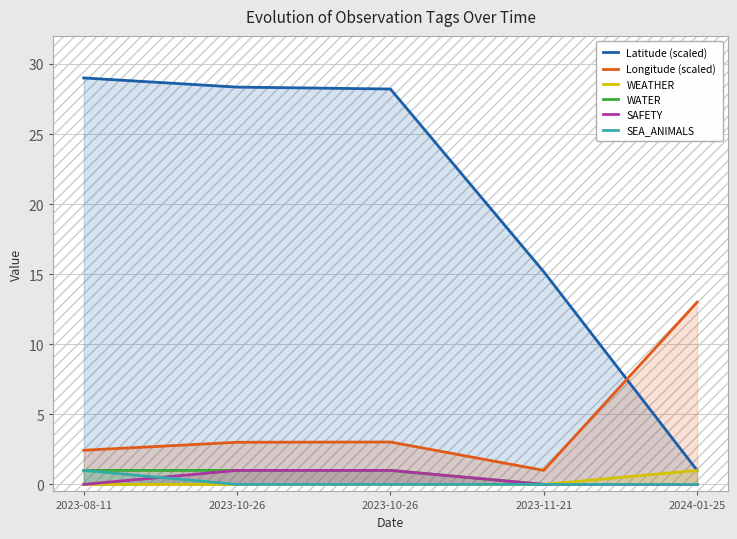

Rank the series by their maximum value, from lowest to highest.

WEATHER, WATER, SAFETY, SEA_ANIMALS, Longitude (scaled), Latitude (scaled)